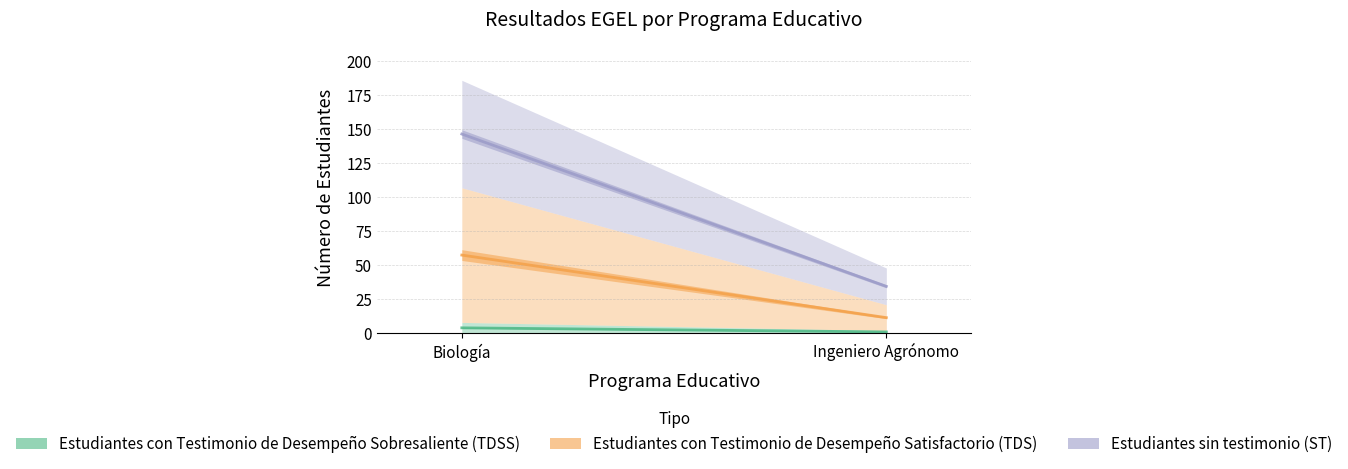

Is this an area chart (filled region under the line)?

No